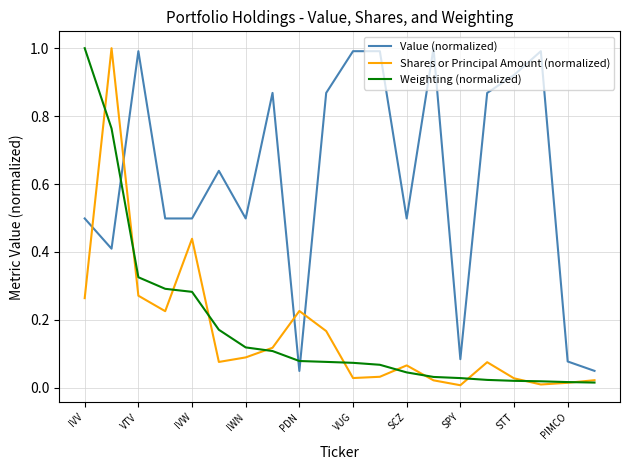

True or false: Value (normalized) and Weighting (normalized) intersect in this chart.

True